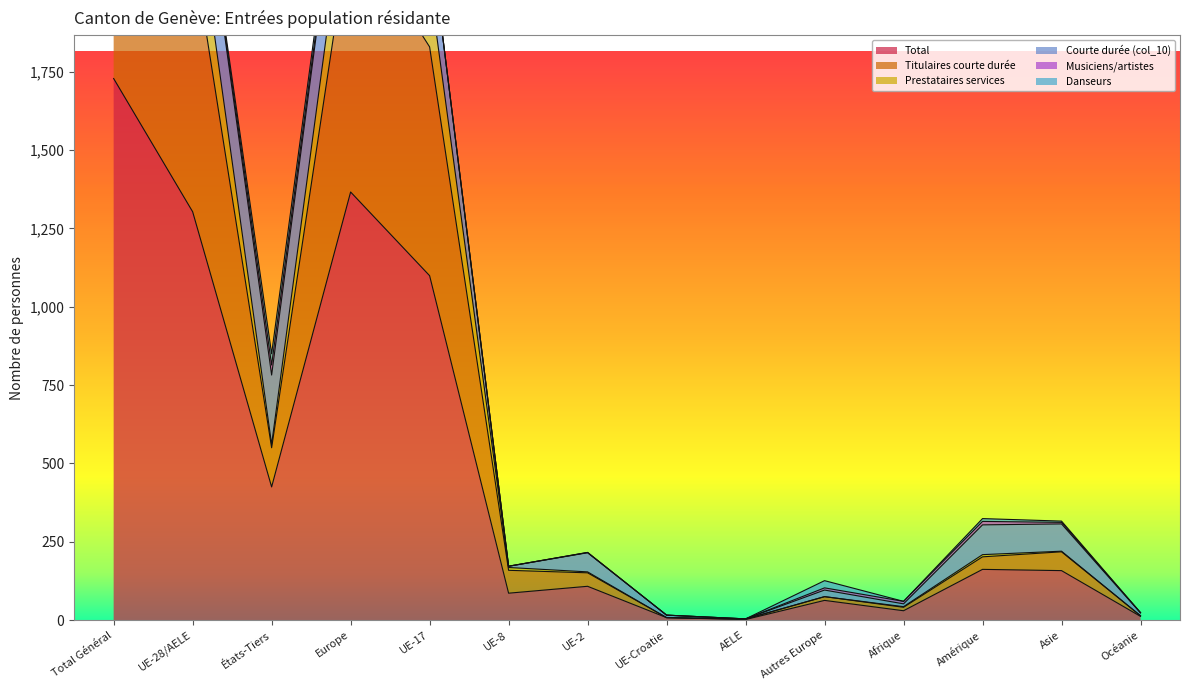

Which has a higher value, Autres Europe or Océanie?

Autres Europe